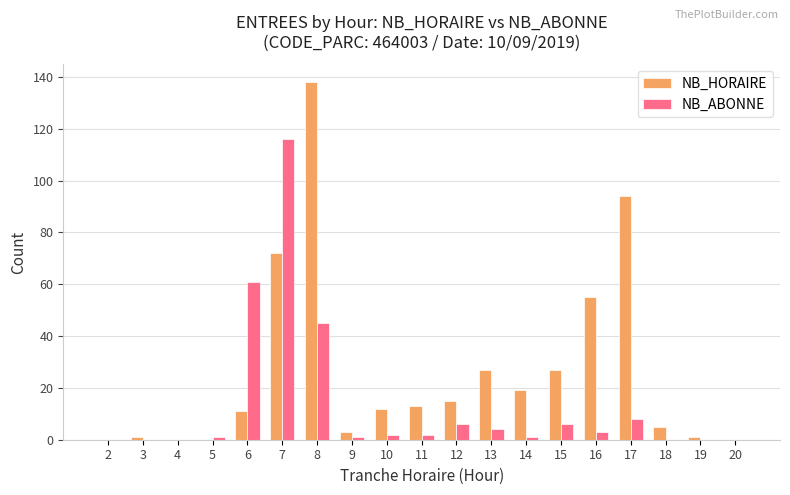

What is the sum of all NB_HORAIRE values?

493